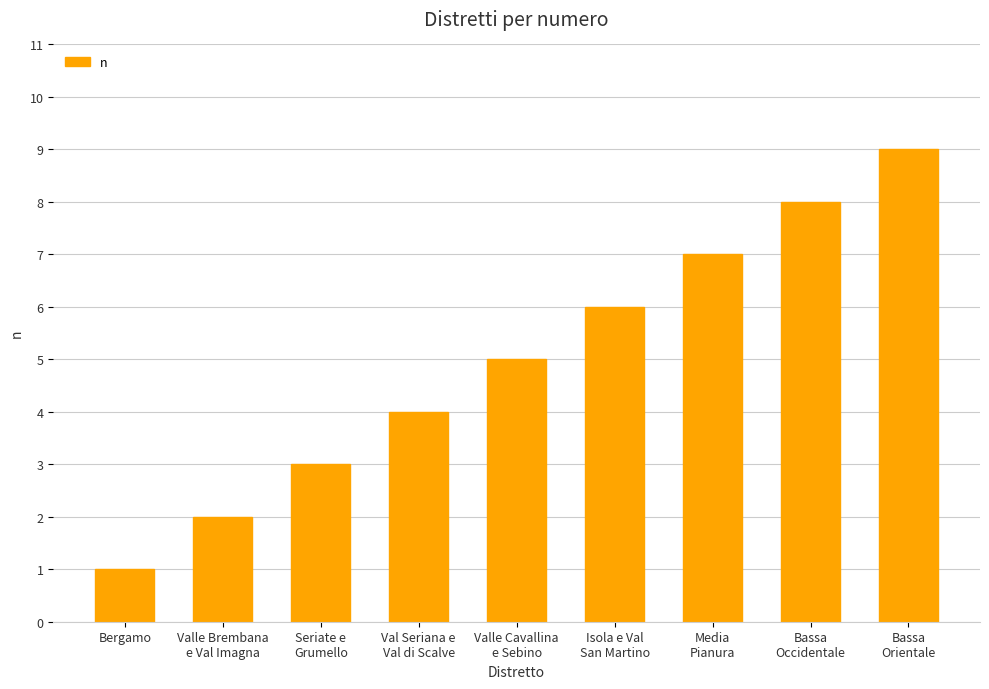

What is the greatest value displayed?

9